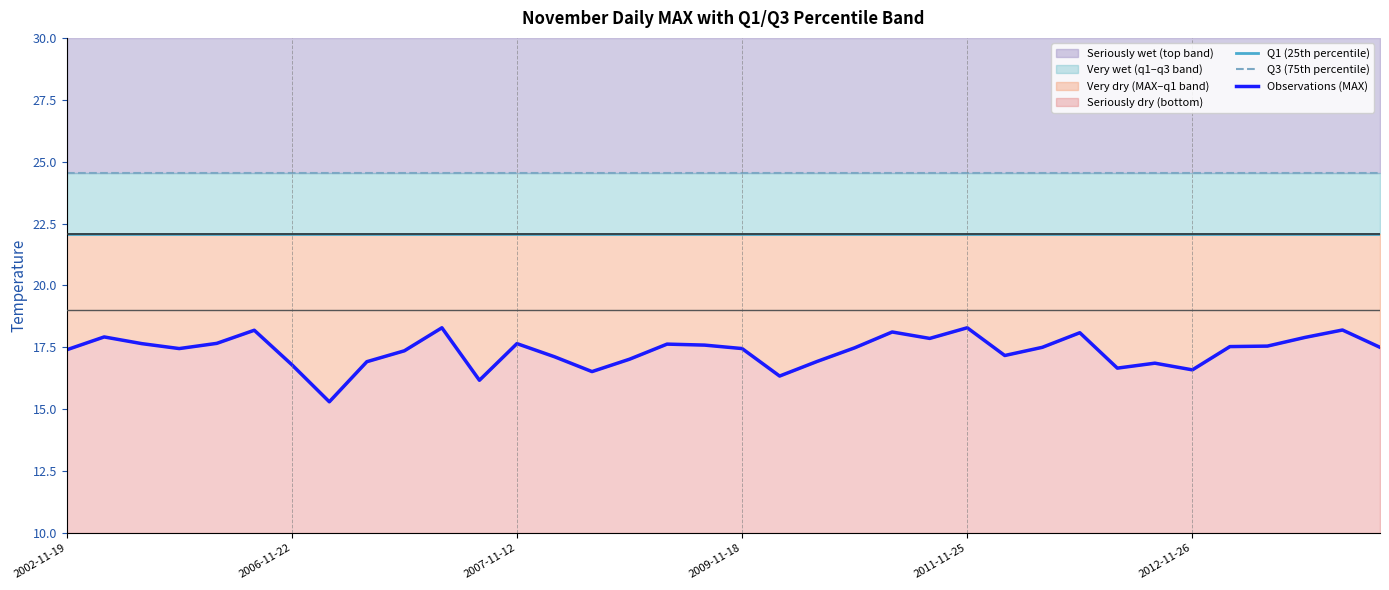

List the series in order of their overall mean, lowest first.

Observations (MAX), Q1 (25th percentile), Q3 (75th percentile)